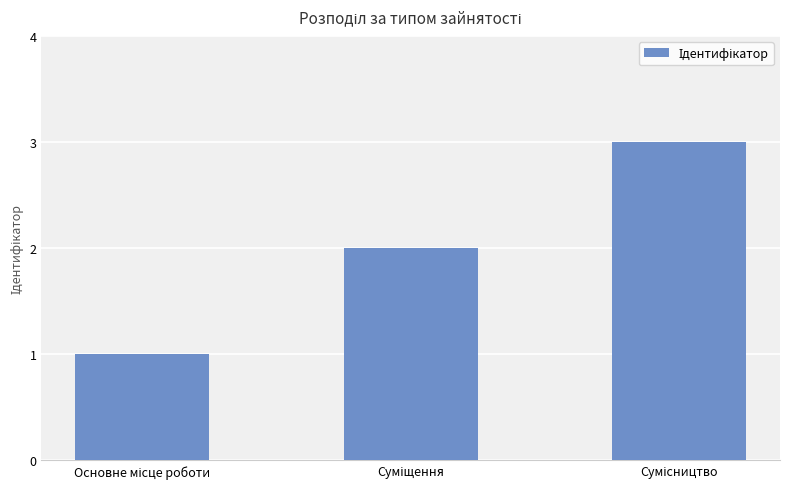

What is the greatest value displayed?

3